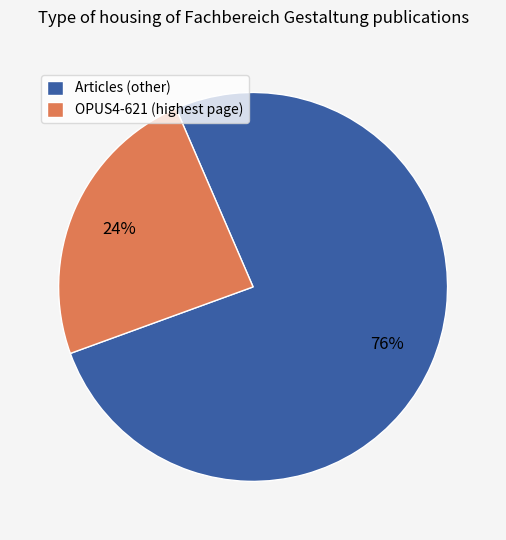

To the nearest percent, what is the difference between the largest and smallest slice percentages?

52%